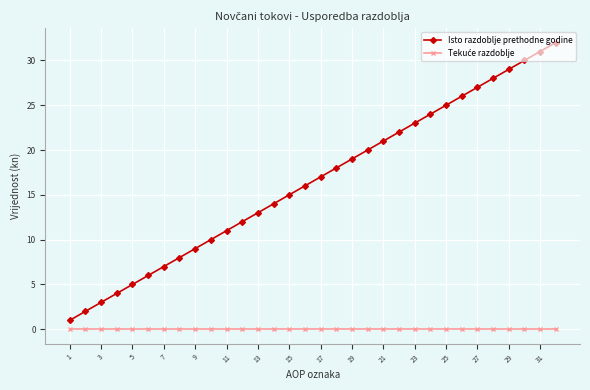

What is the maximum value shown in the chart?

32